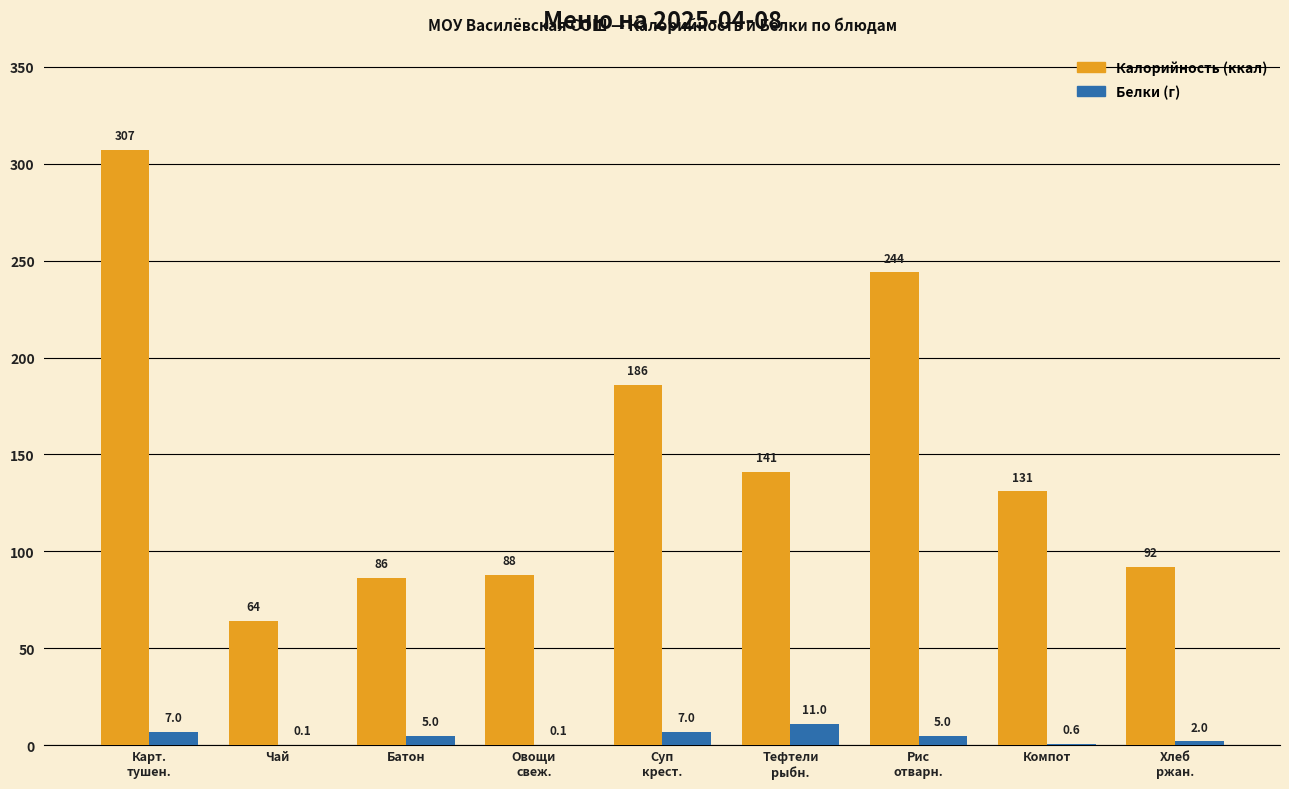

Count the number of categories in the chart.

9